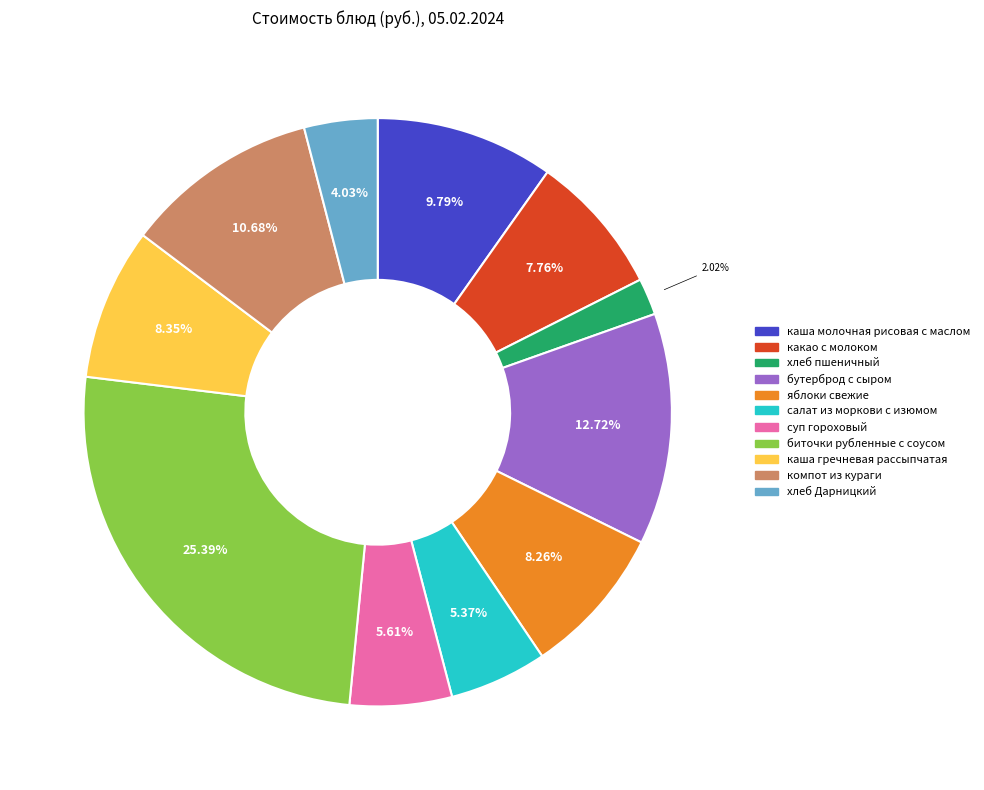

Is it true that каша гречневая рассыпчатая is 23% of the pie?

False